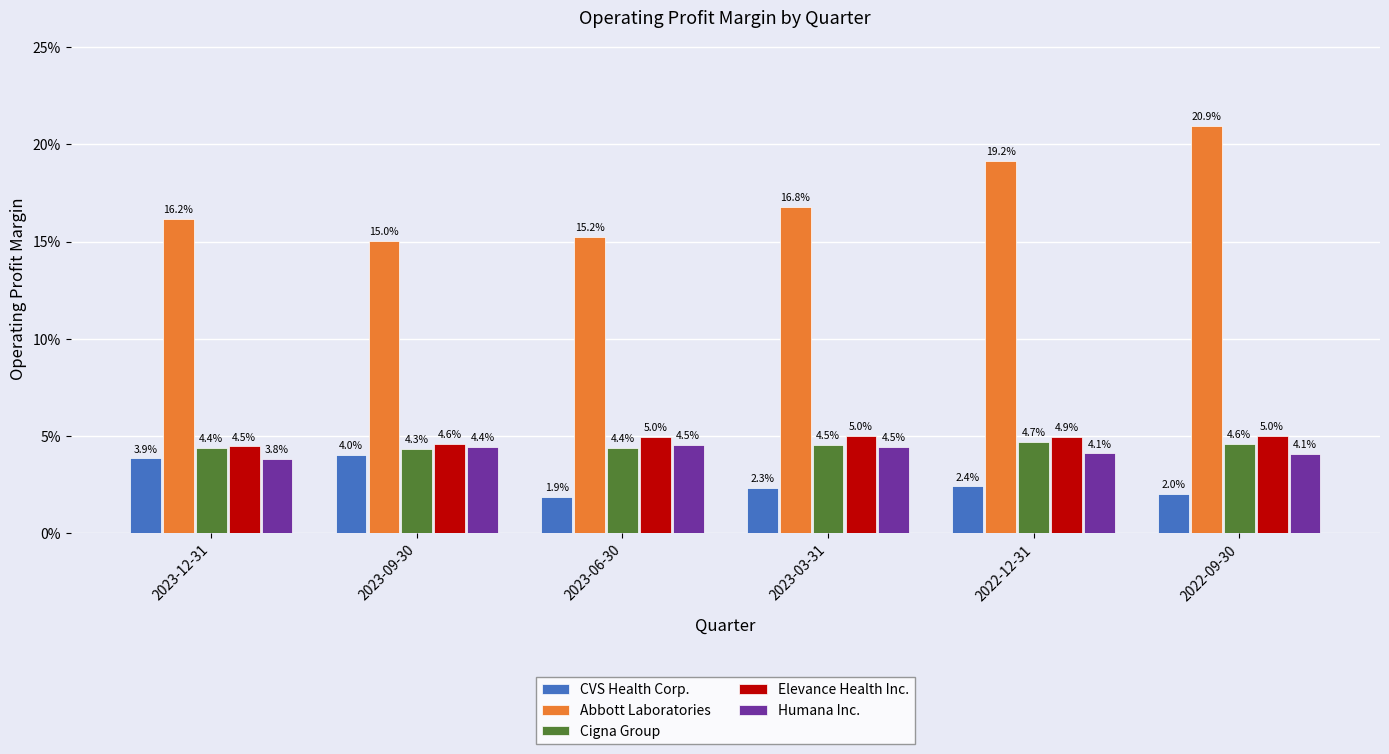

What is the label of the 6th bar from the left?

2022-09-30